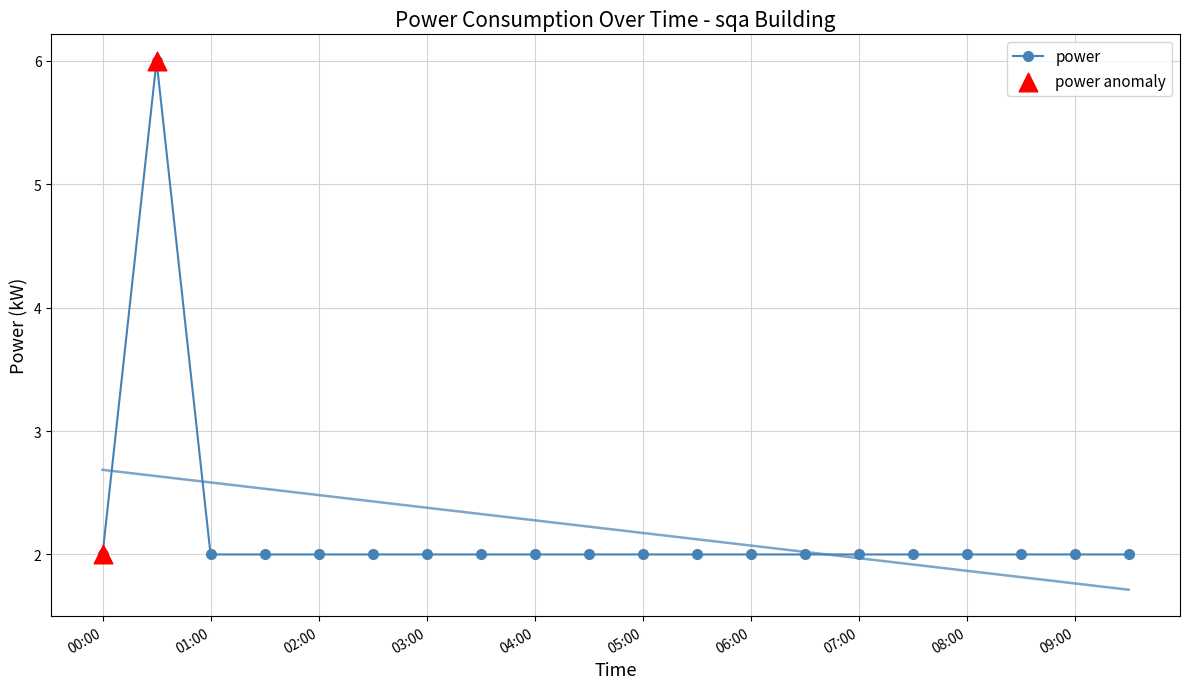

Between 01:10 and 00:10, which is larger?

01:10